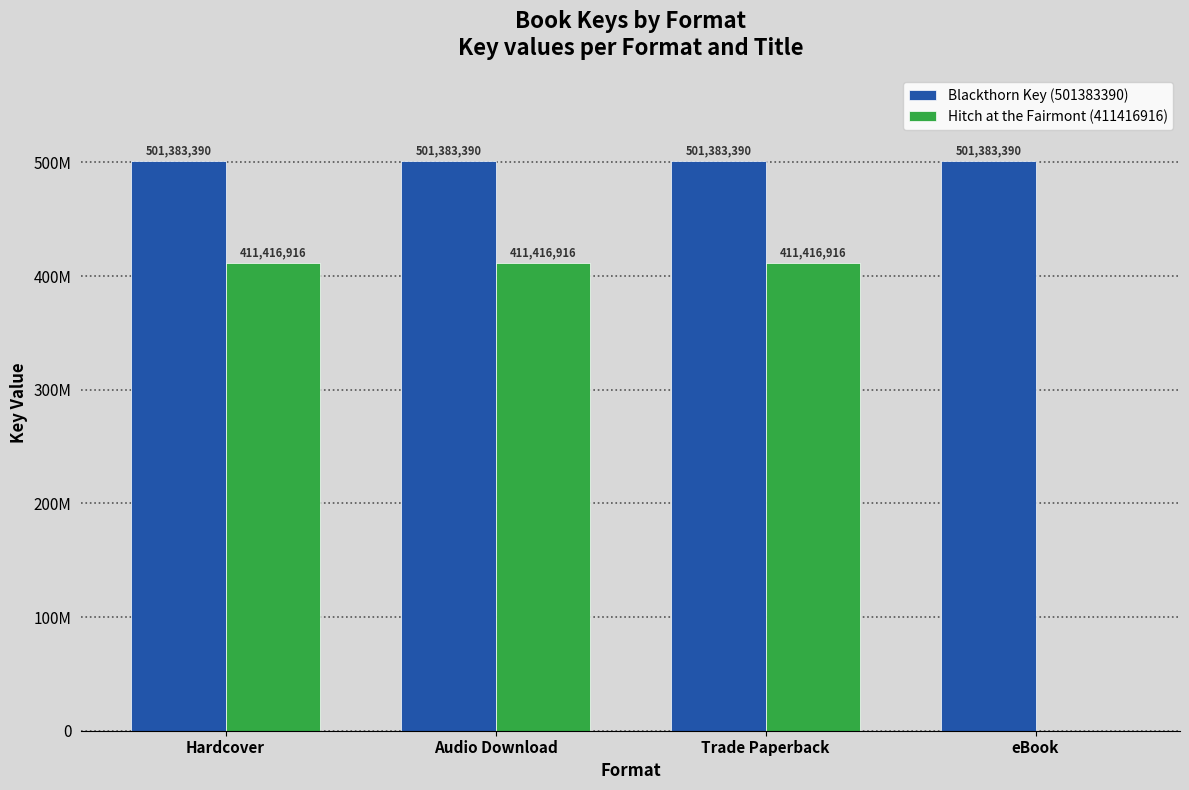

Which series has the largest total across all categories?

Blackthorn Key (501383390)